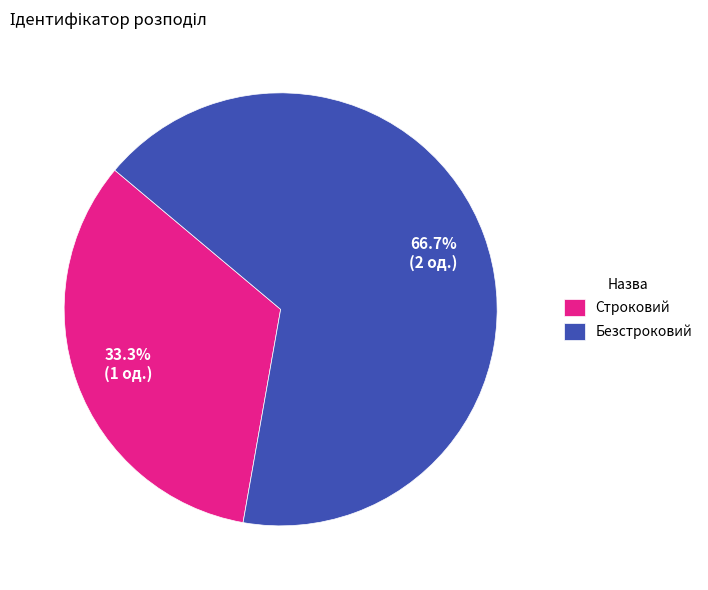

What percentage is the Безстроковий slice, to the nearest percent?

67%